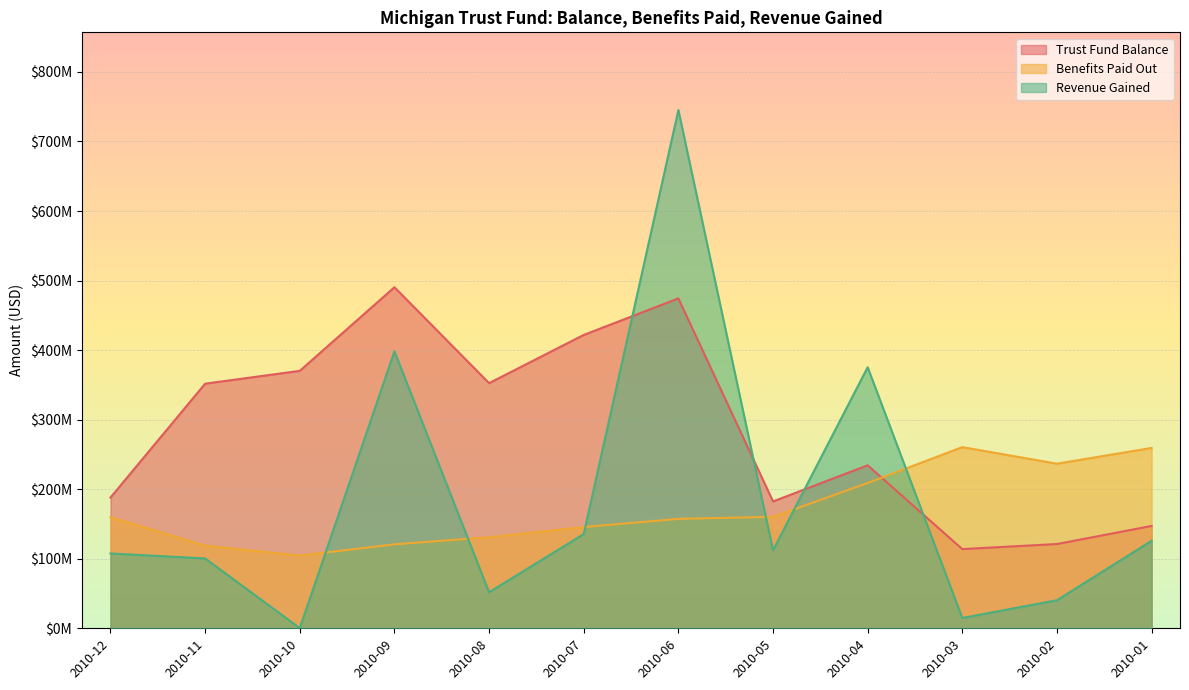

Which series has the largest total across all categories?

Trust Fund Balance